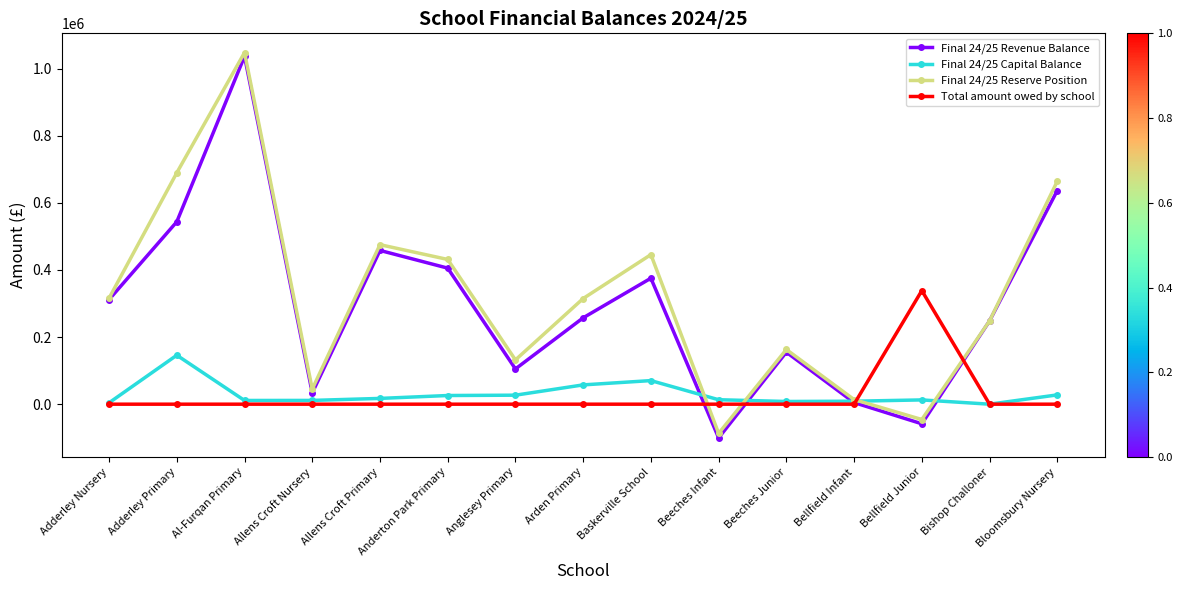

What is the highest value of the Final 24/25 Reserve Position series?

1047833.3